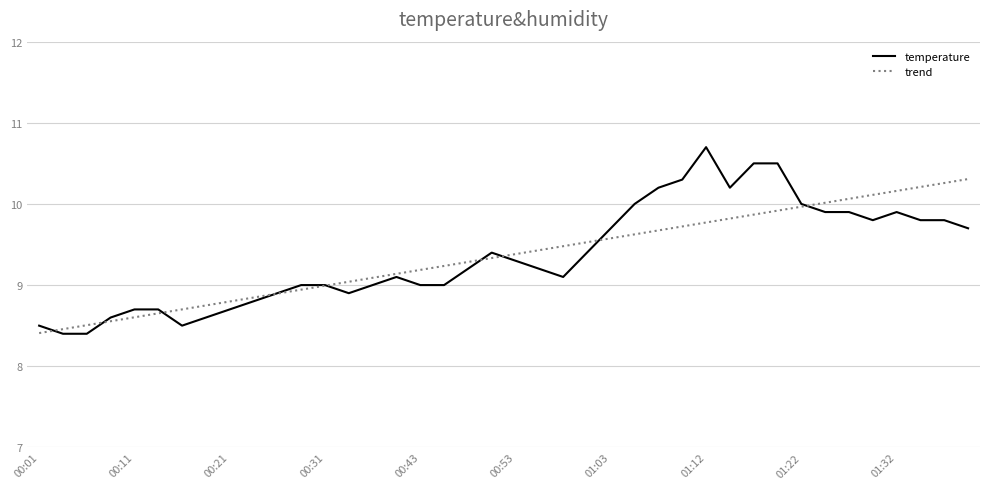

Which series has the widest spread of values?

temperature